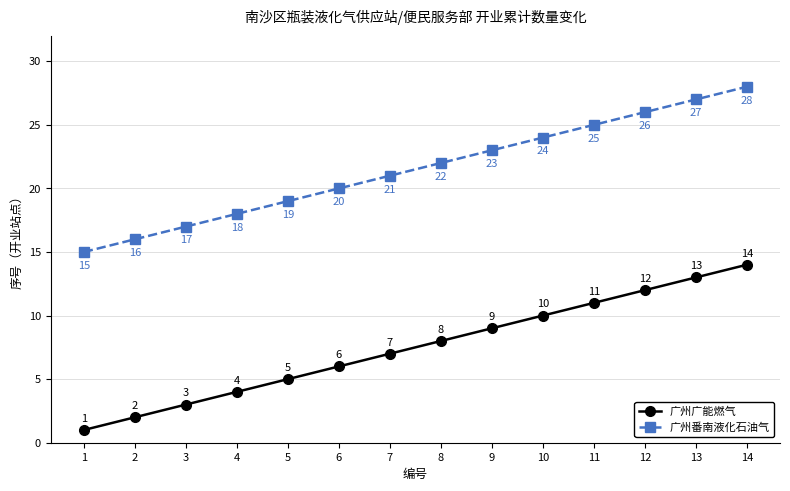

What is the value of the 广州番南液化石油气 point at the 9th from the left?

23